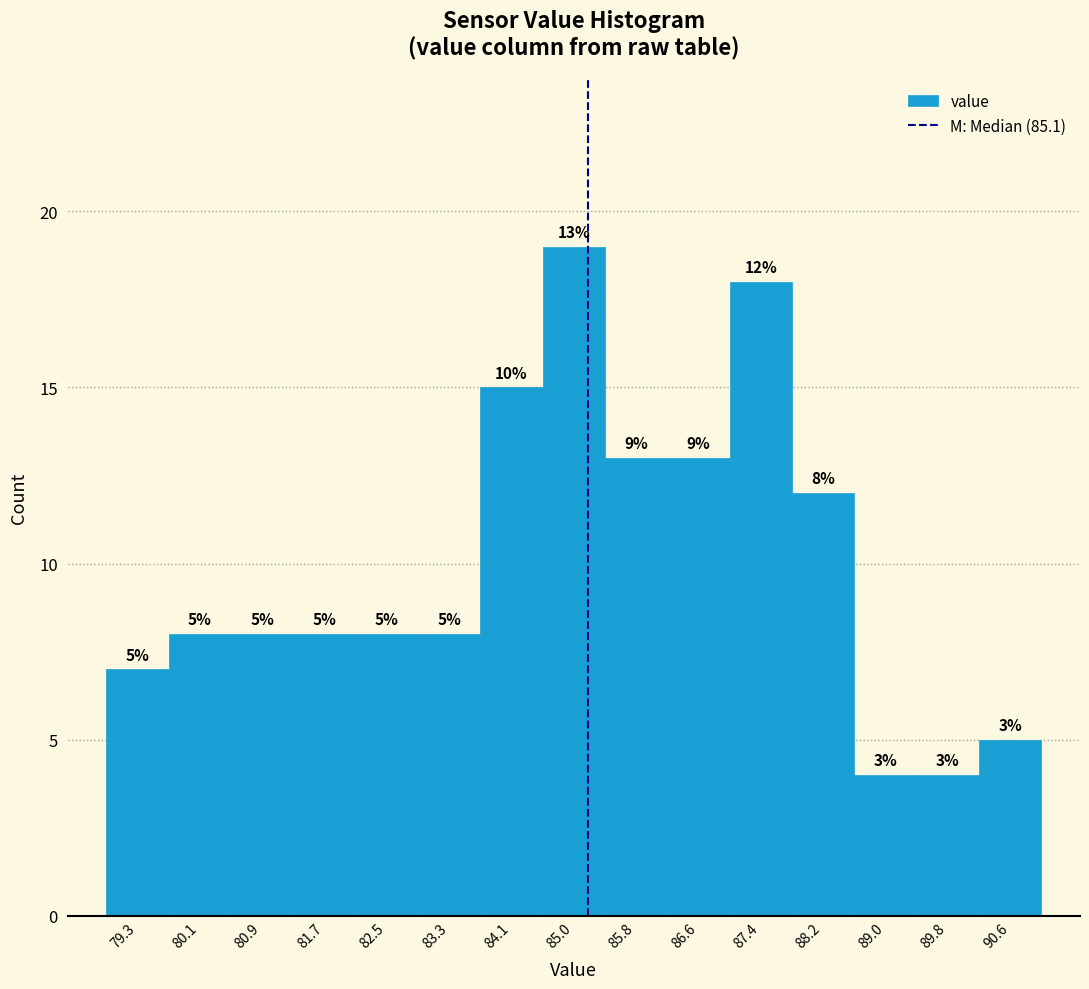

Which range on the x-axis has the tallest bar?

84.5 to 85.4